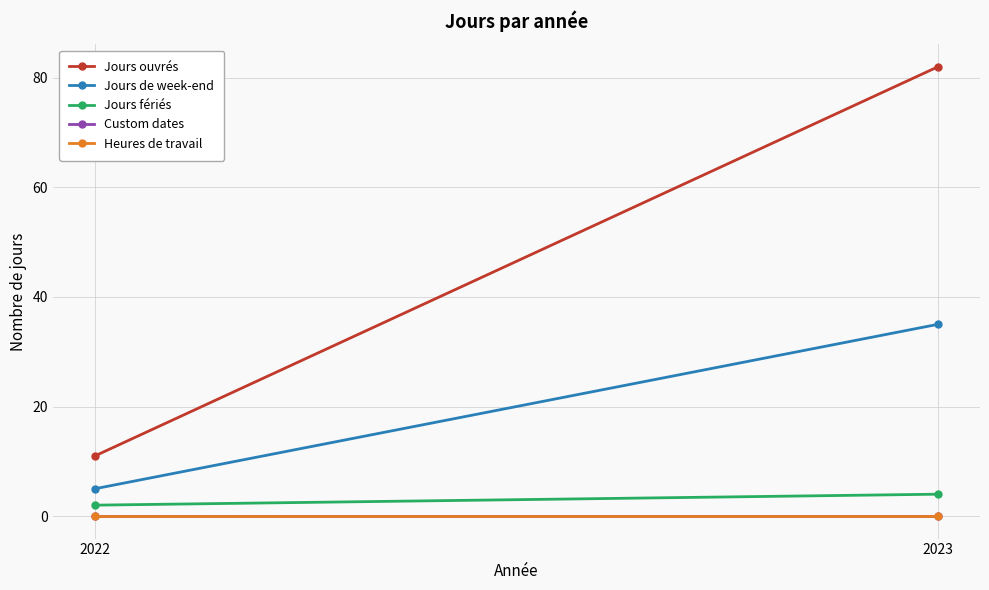

What is the difference between the maximum and minimum values in the Jours fériés series?

2